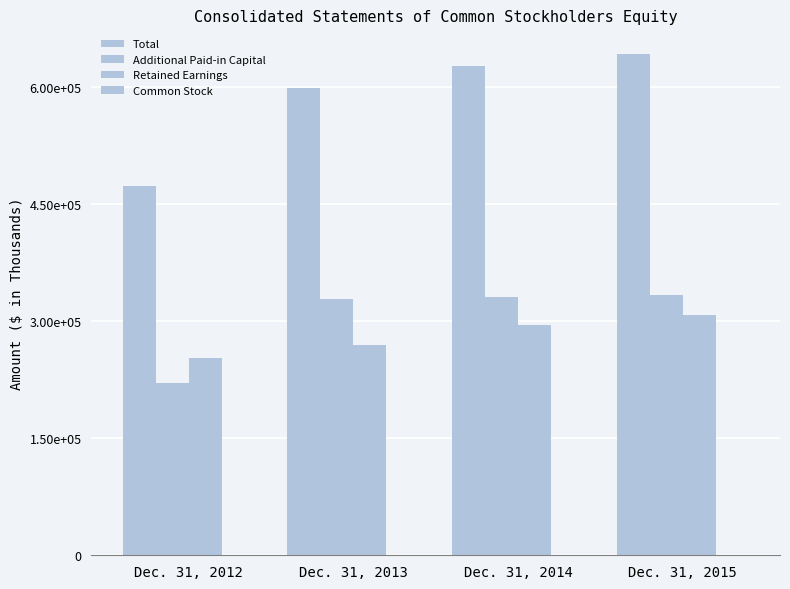

Rank the series at Dec. 31, 2012 from lowest to highest value.

Common Stock, Additional Paid-in Capital, Retained Earnings, Total